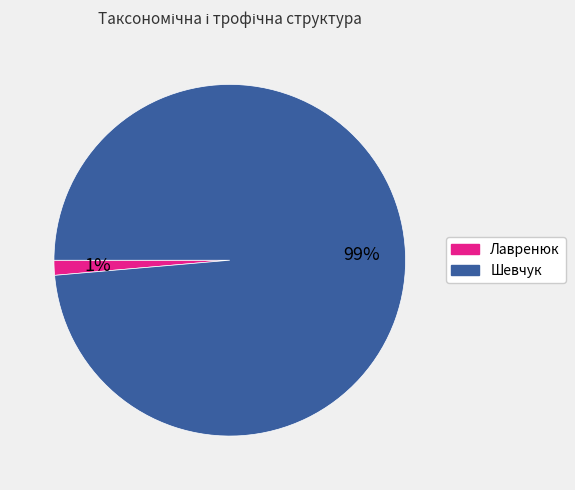

Count the number of slices in the pie.

2